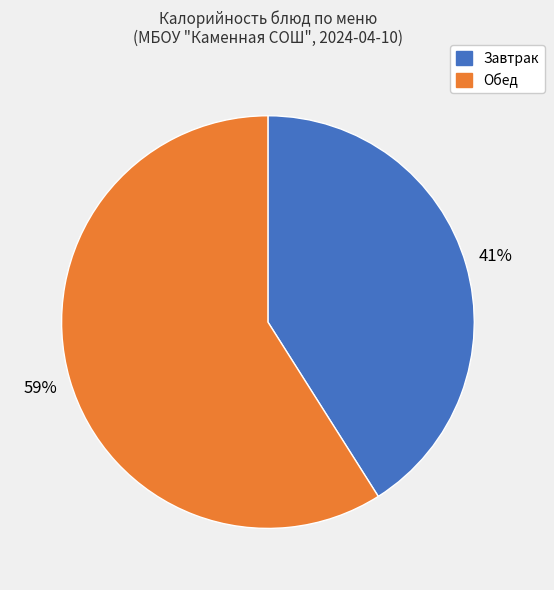

Is there any slice that represents more than half of the pie?

Yes